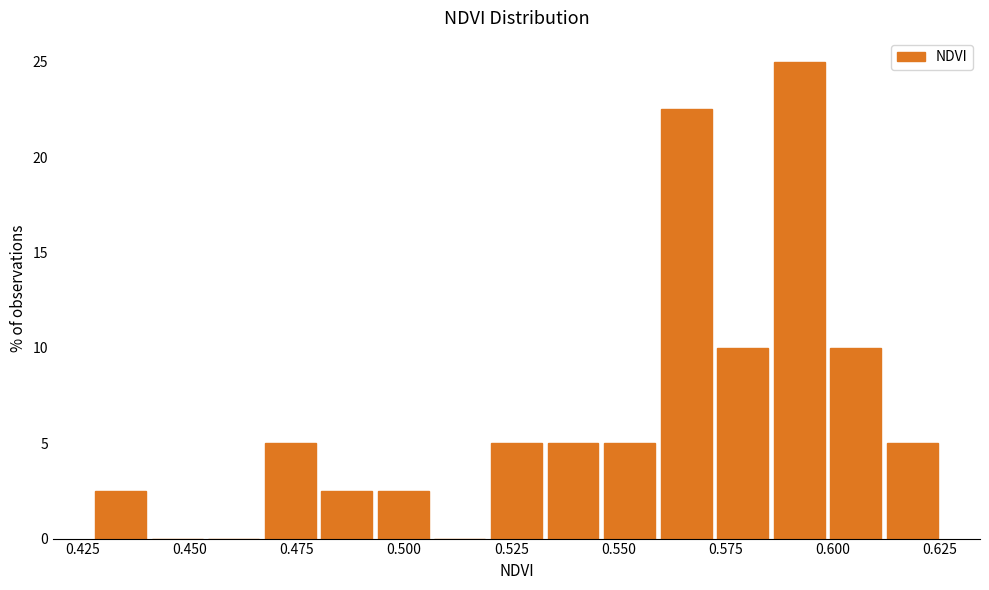

Around what value on the x-axis is the tallest bar? Give the approximate position of its centre, as read against the axis.

0.590